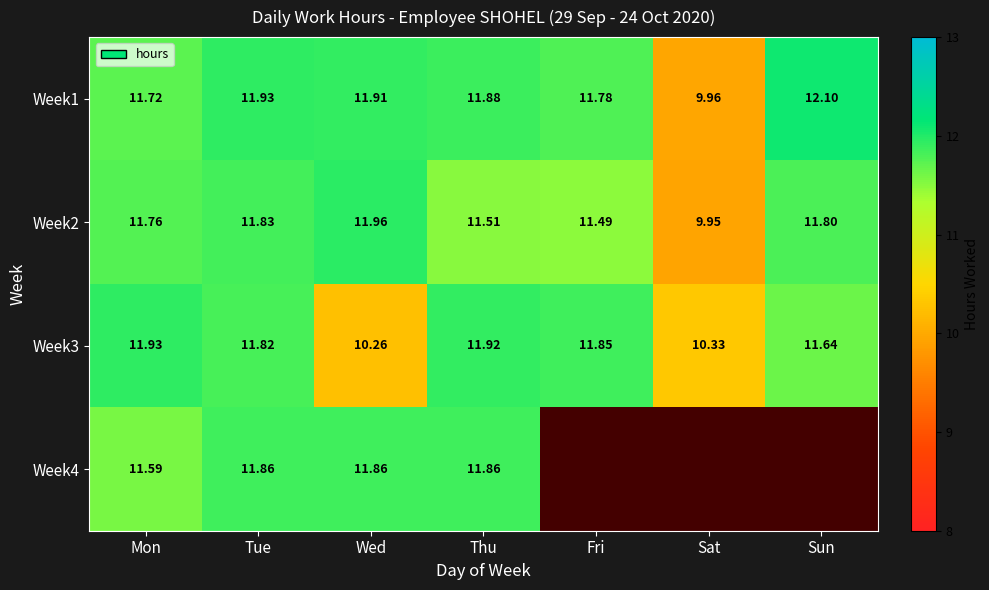

At which label does Week3 reach its peak?

Mon